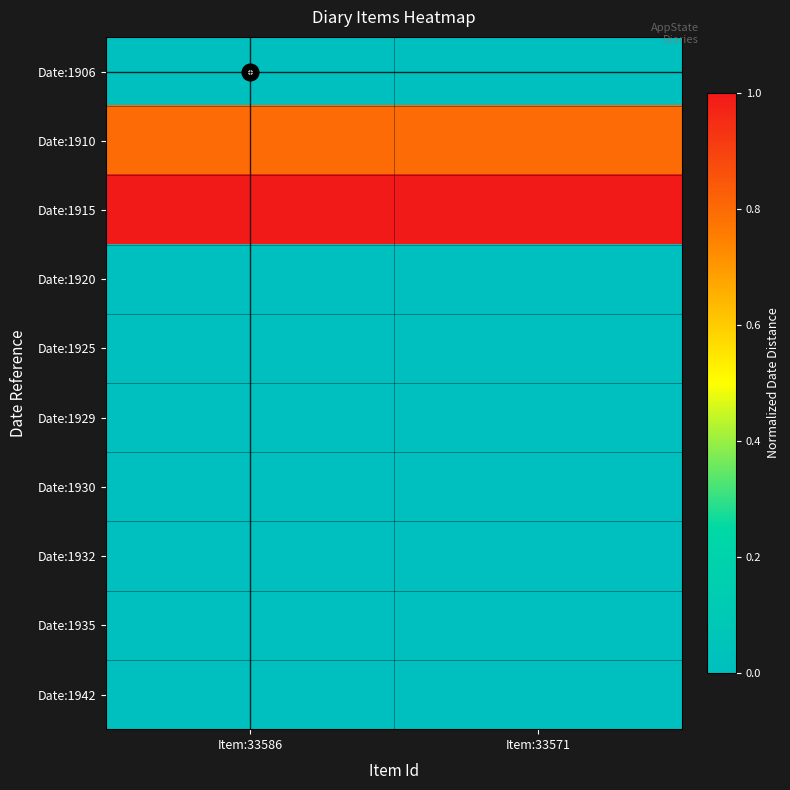

Reading left to right, extract all data points from this chart.

Date:1906: Item:33586=0.0	Item:33571=0.0
Date:1910: Item:33586=0.8	Item:33571=0.8
Date:1915: Item:33586=1.0	Item:33571=1.0
Date:1920: Item:33586=0.0	Item:33571=0.0
Date:1925: Item:33586=0.0	Item:33571=0.0
Date:1929: Item:33586=0.0	Item:33571=0.0
Date:1930: Item:33586=0.0	Item:33571=0.0
Date:1932: Item:33586=0.0	Item:33571=0.0
Date:1935: Item:33586=0.0	Item:33571=0.0
Date:1942: Item:33586=0.0	Item:33571=0.0